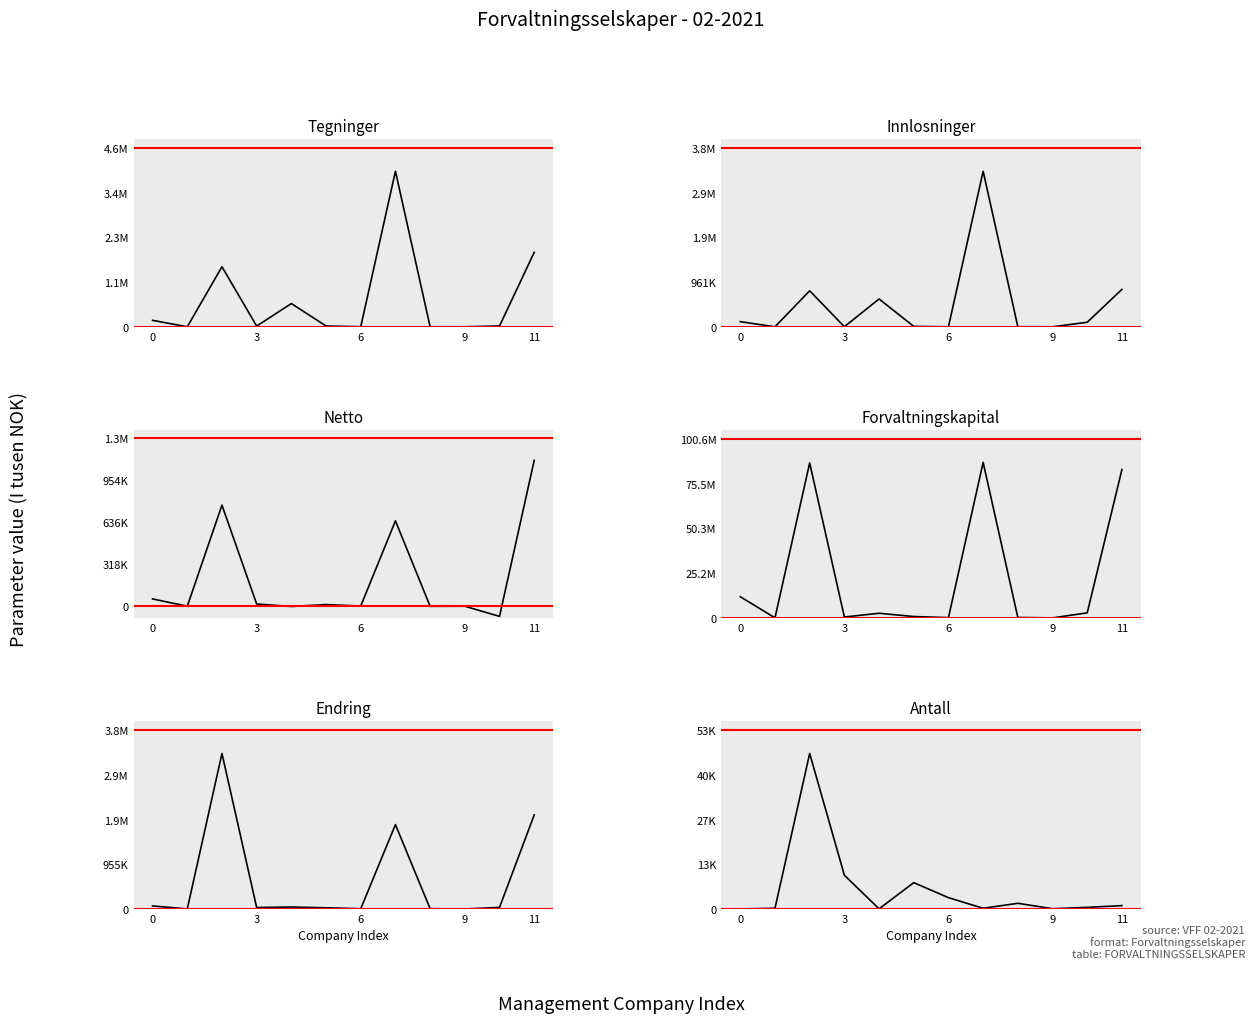

At 6, list the series in order from largest to smallest.

Forvaltningskapital (I tusen NOK), Endring i FK (I tusen NOK), Tegninger (I tusen NOK), Innlosninger (I tusen NOK), Netto Tegning (I tusen NOK), Antall kundeforhold